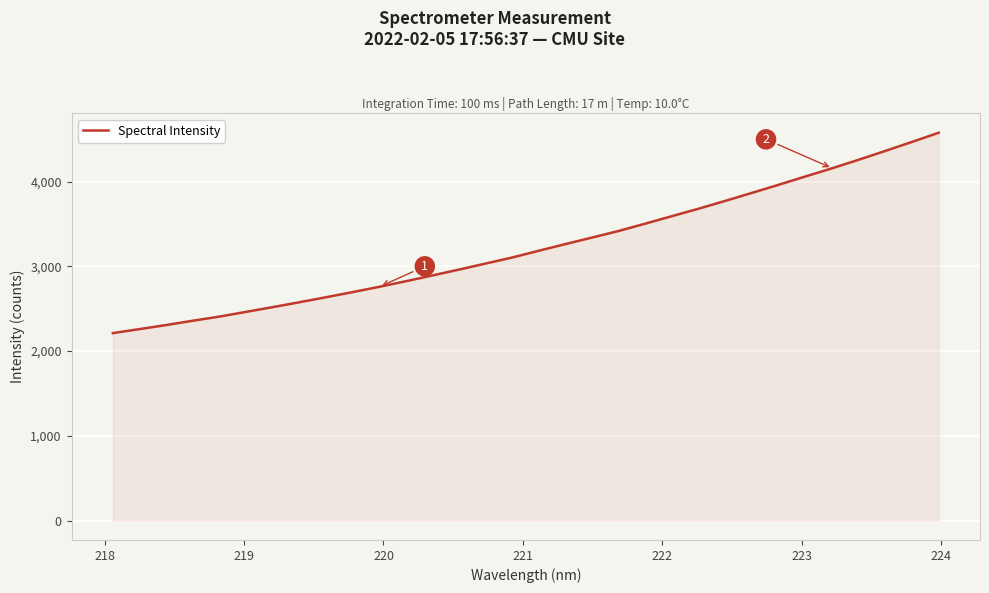

What is the difference between the second highest and minimum values?

2257.0